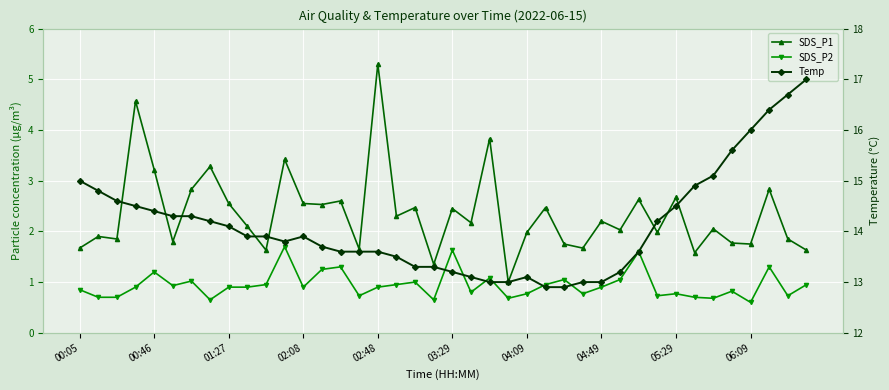

Rank the series at 27 from lowest to highest value.

SDS_P2, SDS_P1, Temp